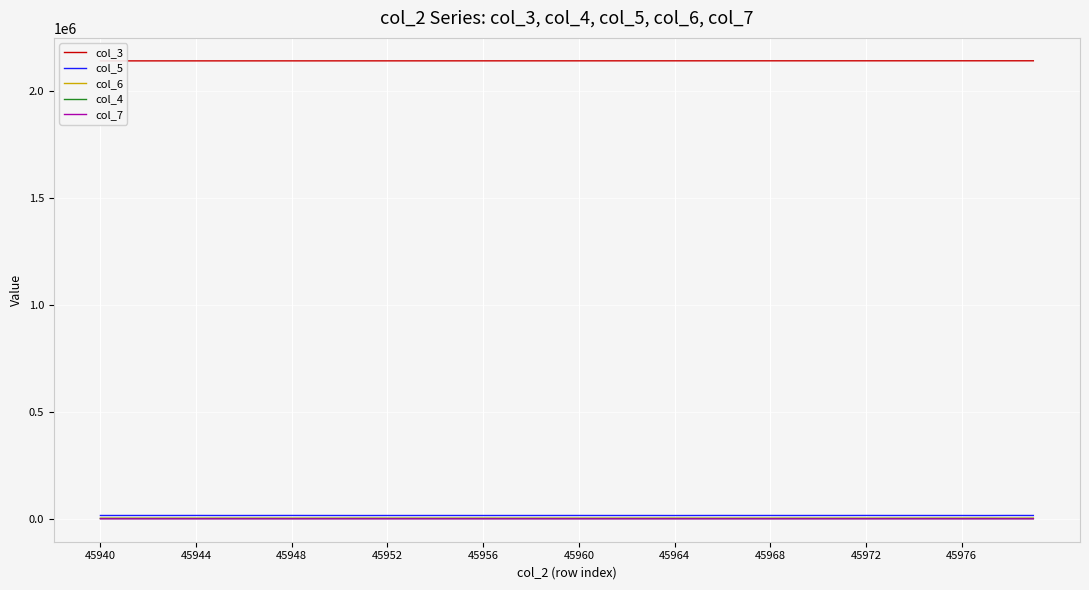

What are all the series names shown in the legend?

col_3, col_5, col_6, col_4, col_7